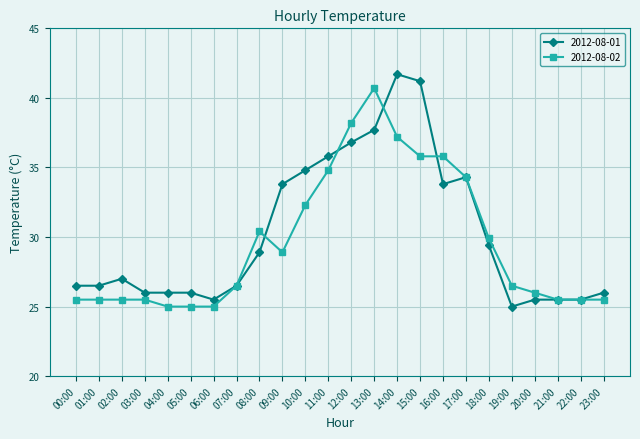

What is the total value across all series at 15:00?

77.0